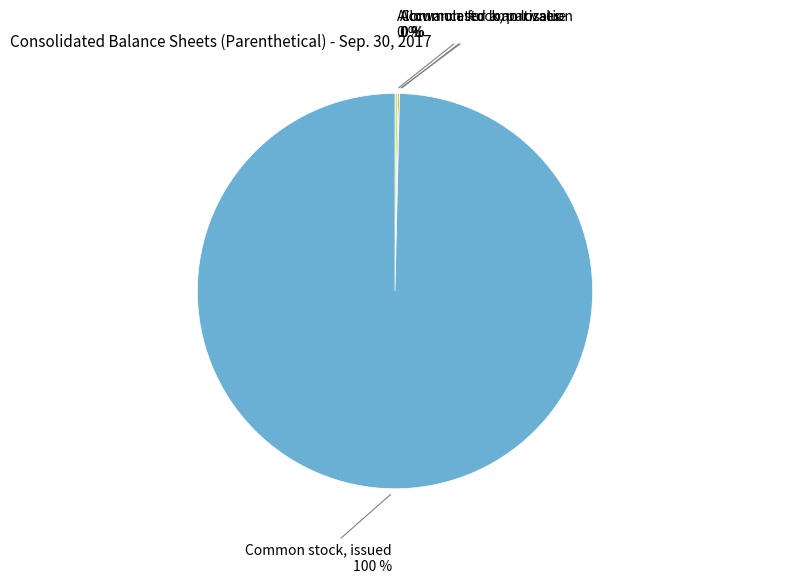

Is there any slice that represents more than half of the pie?

Yes